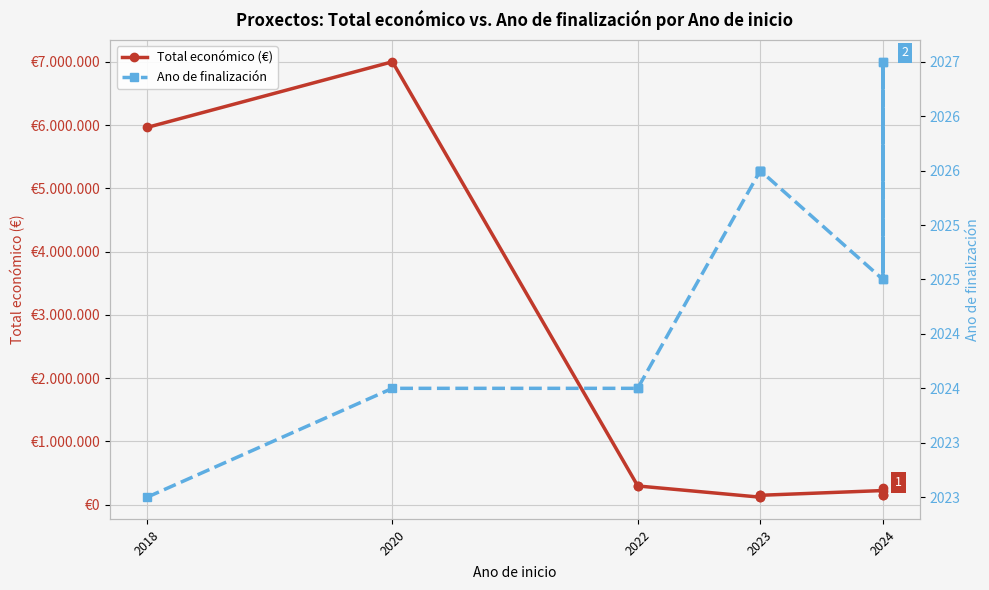

Is the value of Ano de finalización at 2023 greater than the value of Total económico (€) at 2024?

No